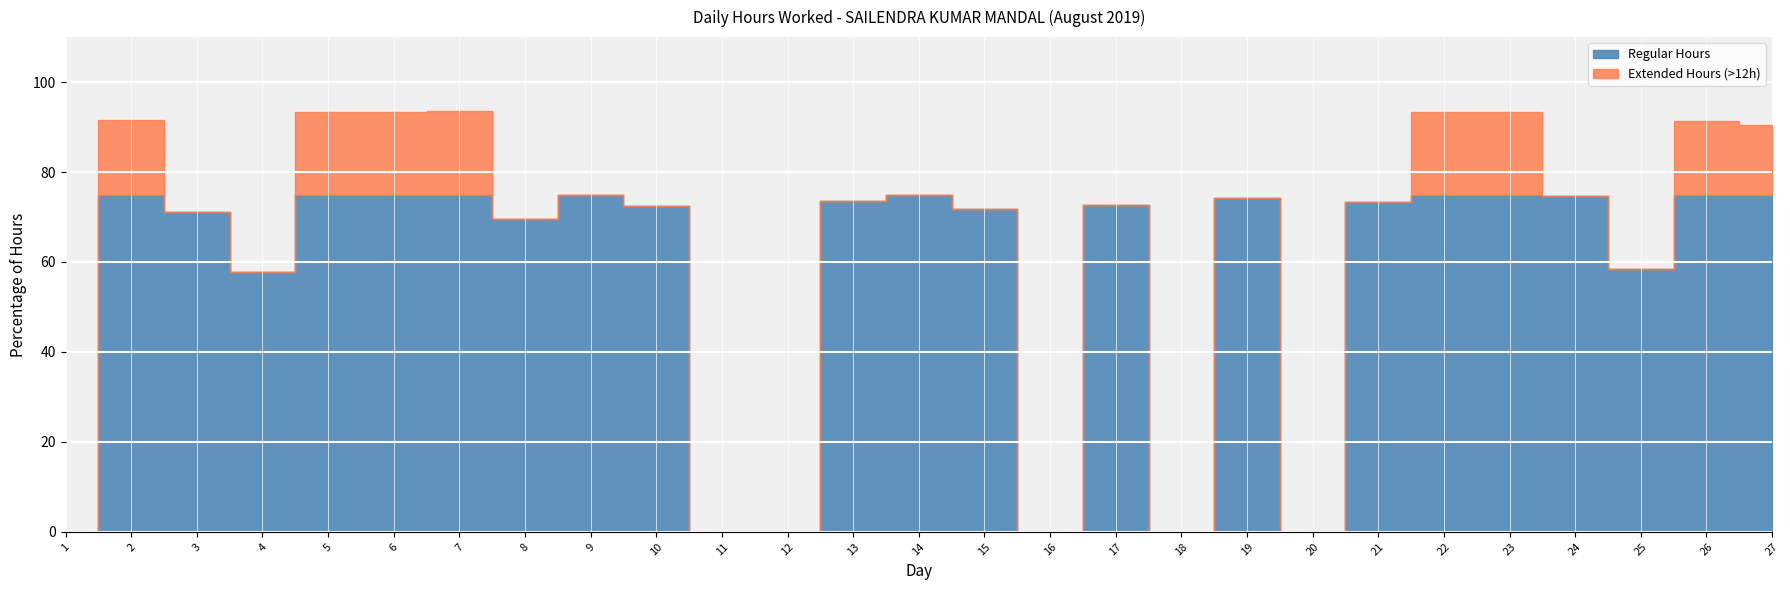

At which category does the data reach its first local peak?

2